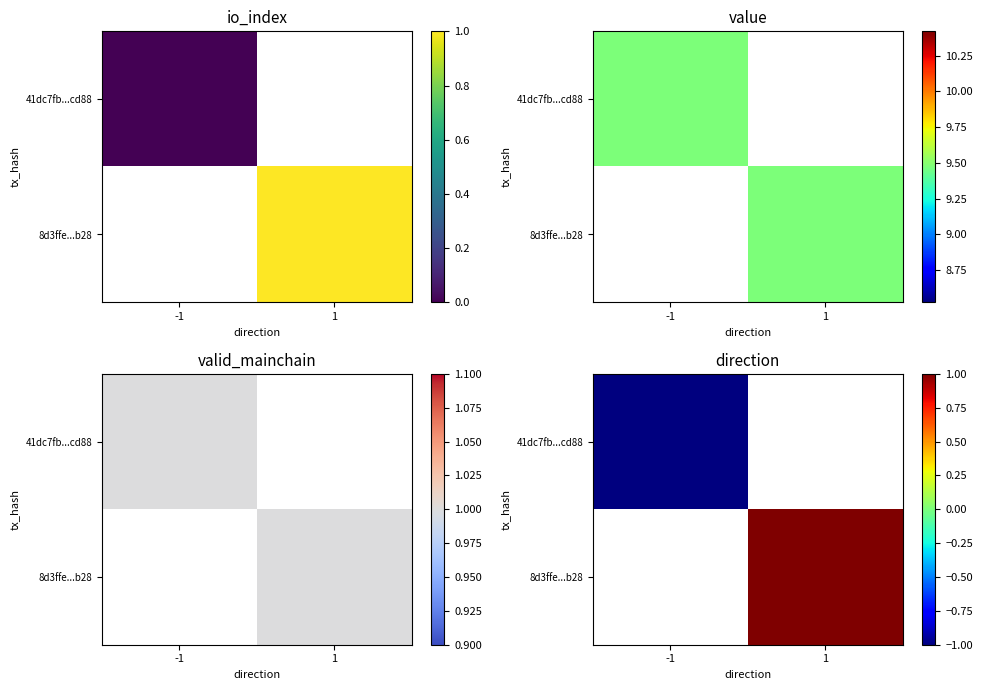

The 8d3ffe...b28 series shows 0.2 at 1. True or false?

False